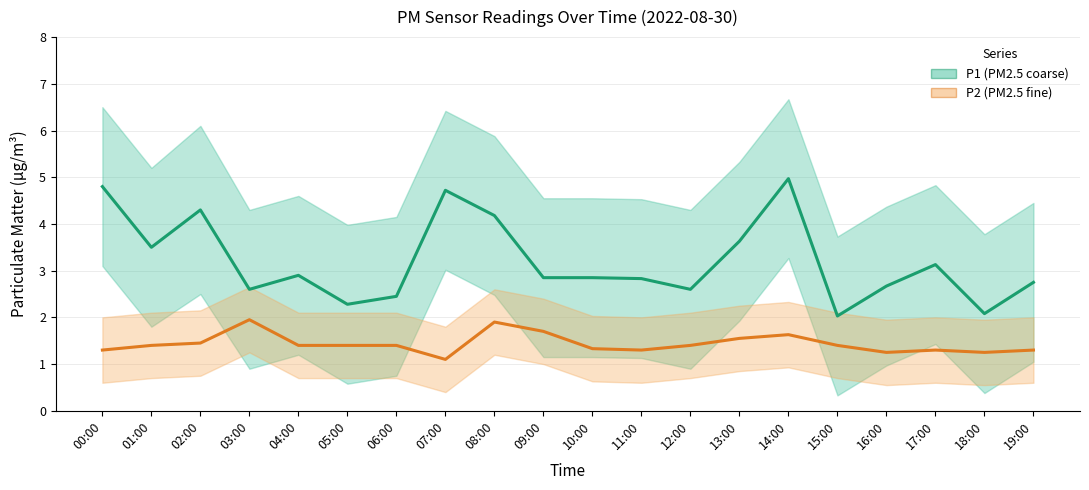

Is the value of P2 (PM2.5 fine) at 00:00 greater than the value of P1 (PM2.5 coarse) at 17:00?

No